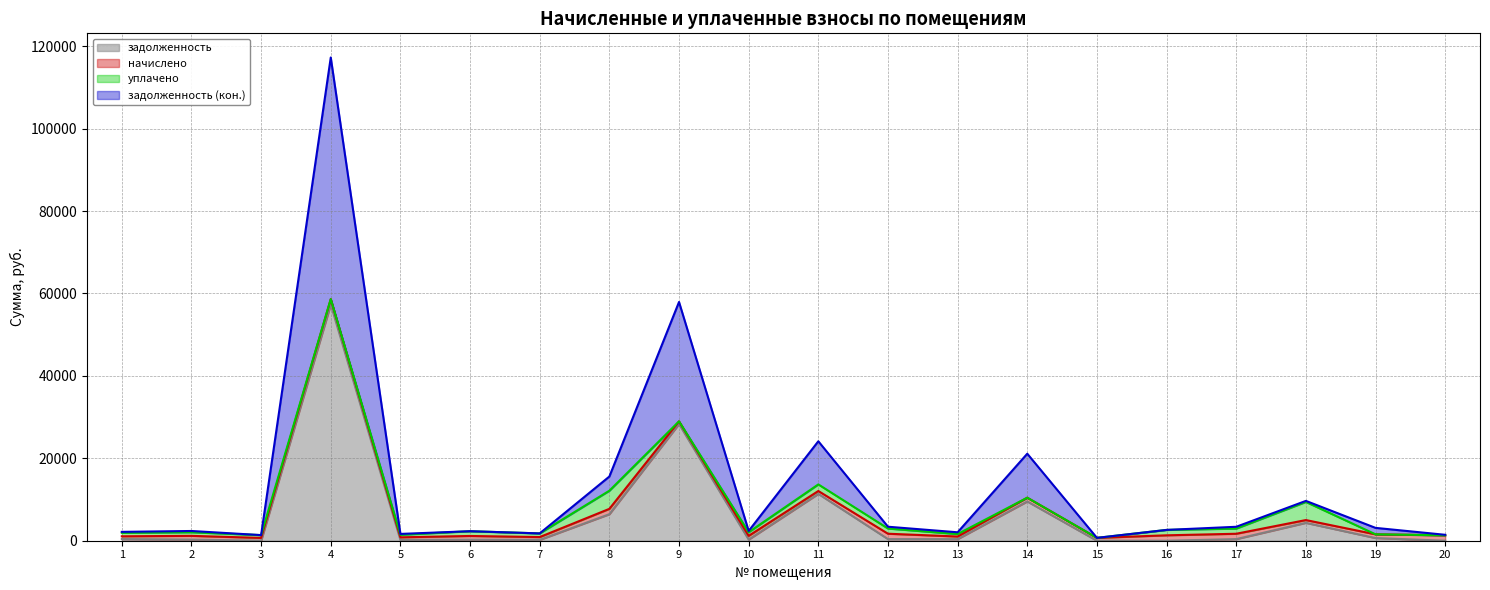

What is the lowest value of the задолженность (кон.) series?

693.6